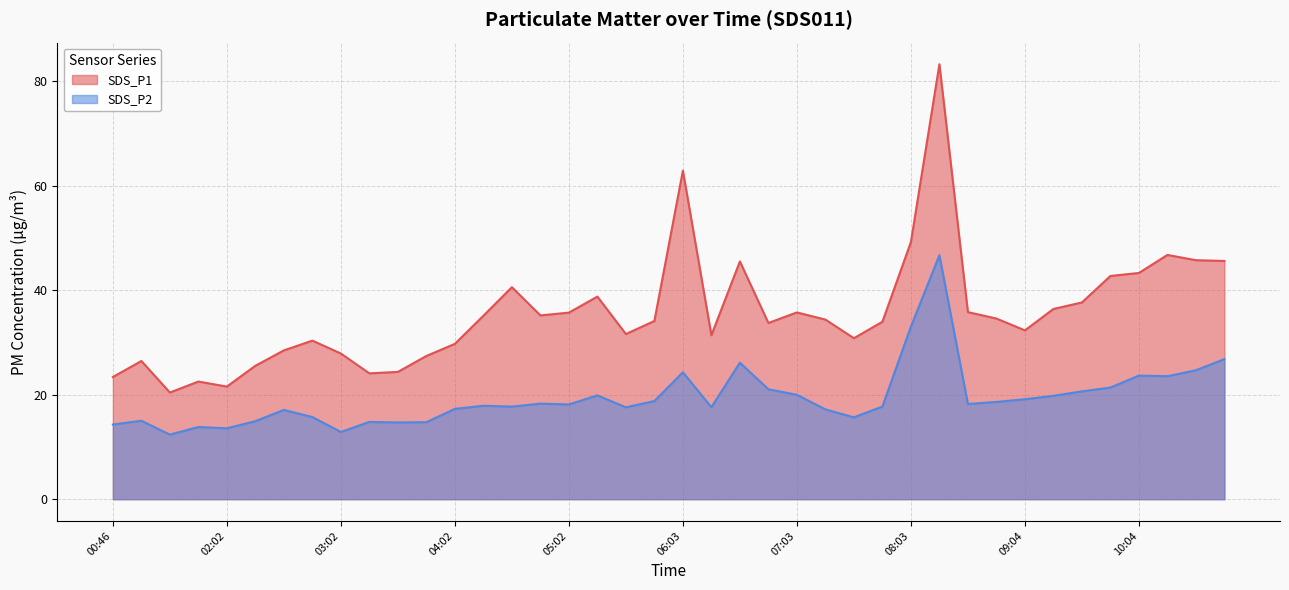

At how many categories does at least one series exceed 34?

21